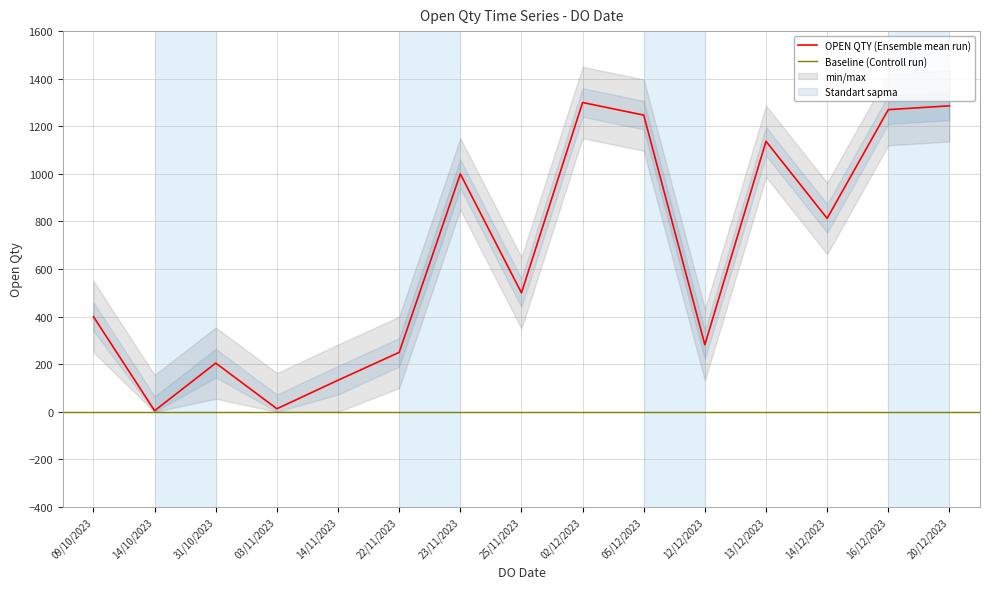

What is the value of the 10th point from the left?

1247